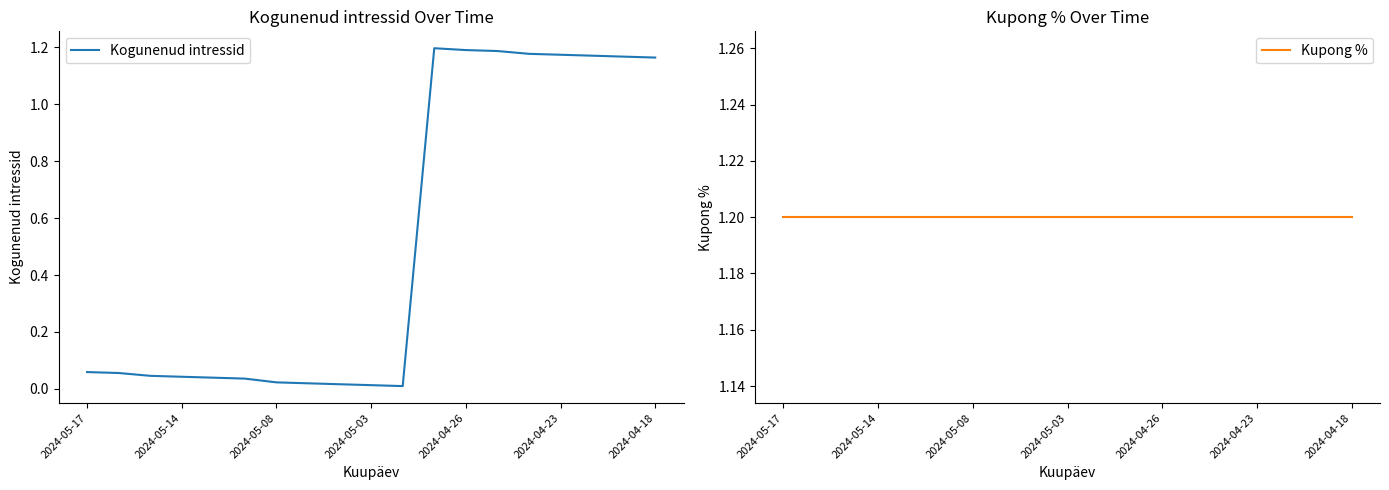

True or false: Kogunenud intressid and Kupong % cross at least once.

False